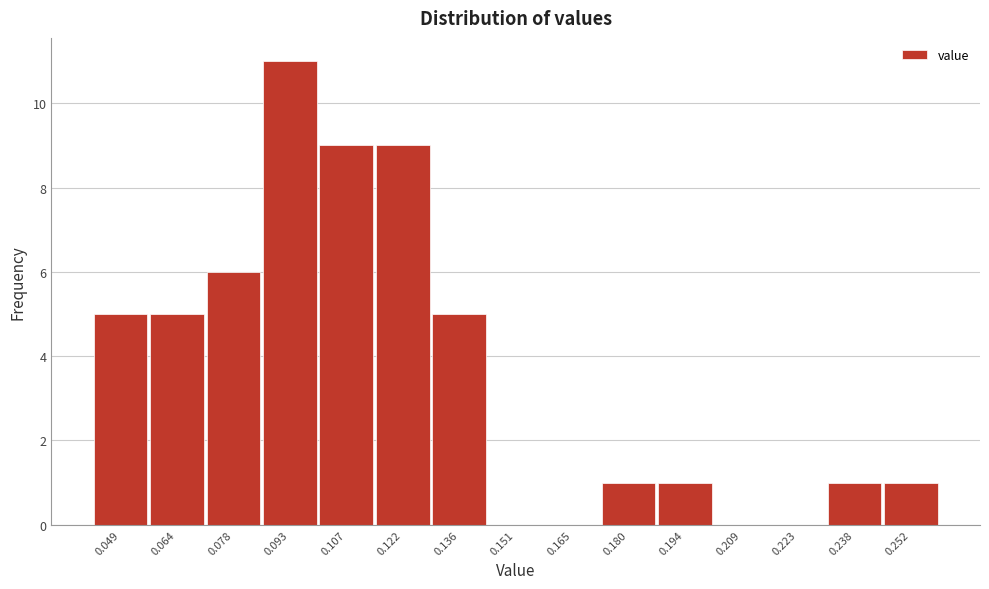

Reading right to left, list all the values displayed in this chart.

0.252=1	0.238=1	0.223=0	0.209=0	0.194=1	0.180=1	0.165=0	0.151=0	0.136=5	0.122=9	0.107=9	0.093=11	0.078=6	0.064=5	0.049=5